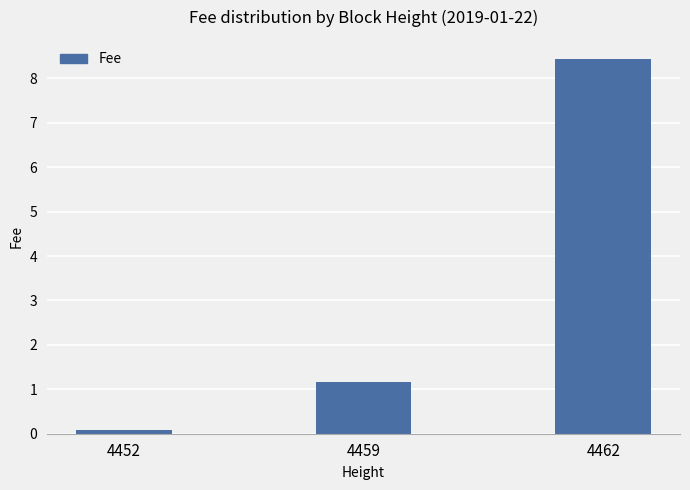

Is it true that the value at 4459 is 1.2?

True